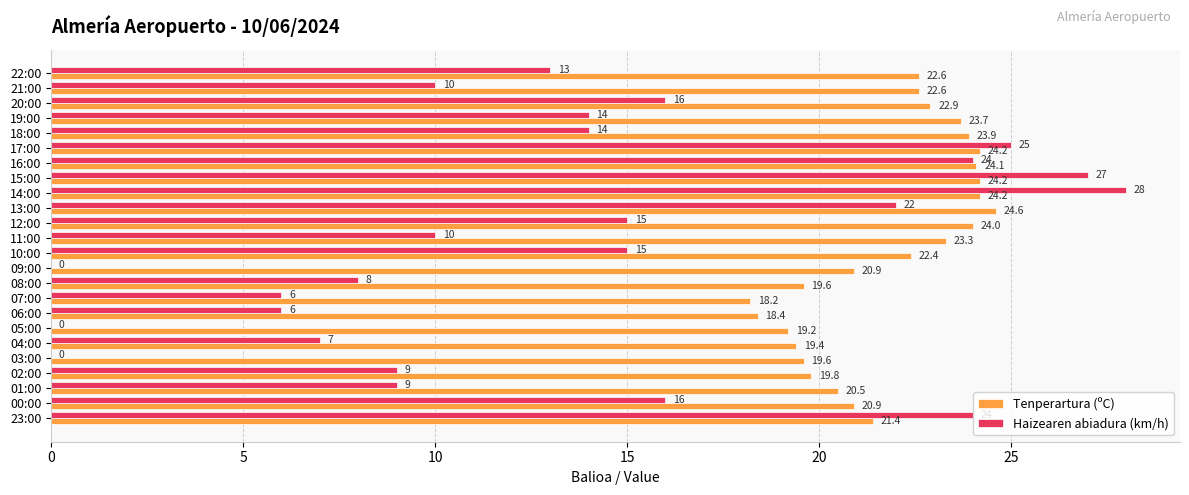

Between 19:00 and 09:00, which series saw the biggest shift?

Haizearen abiadura (km/h)